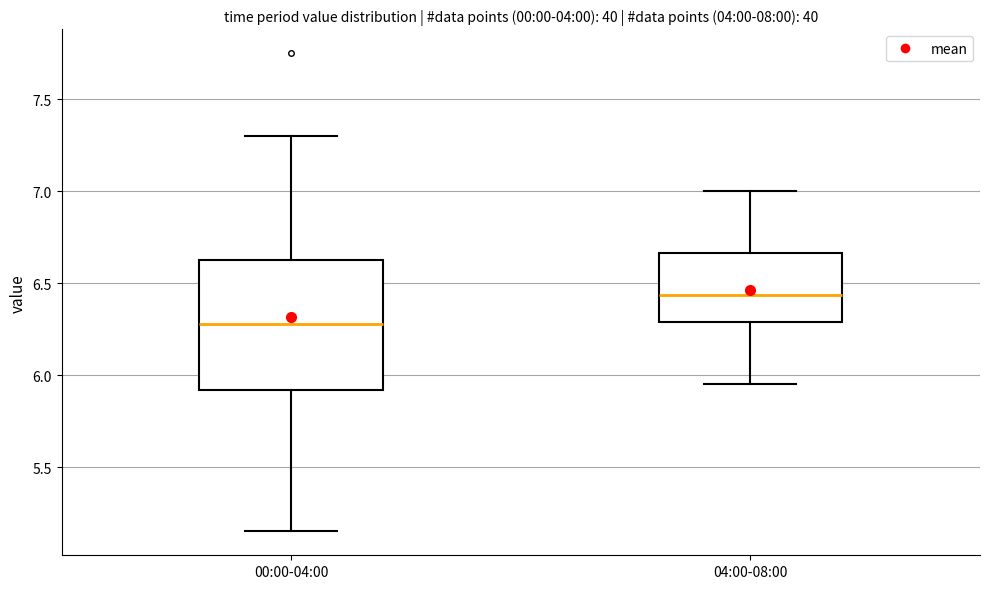

Where does the upper whisker of the box for 04:00-08:00 end on the y-axis? The values are not printed on the chart, so give them approximately, as read against the axis.

7.00